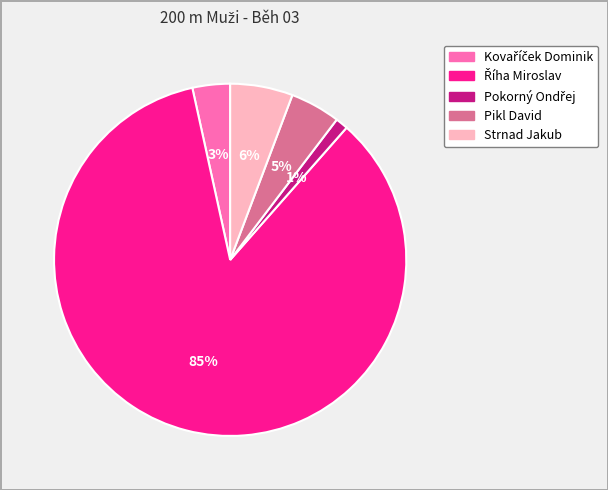

Is there a majority slice in this chart?

Yes